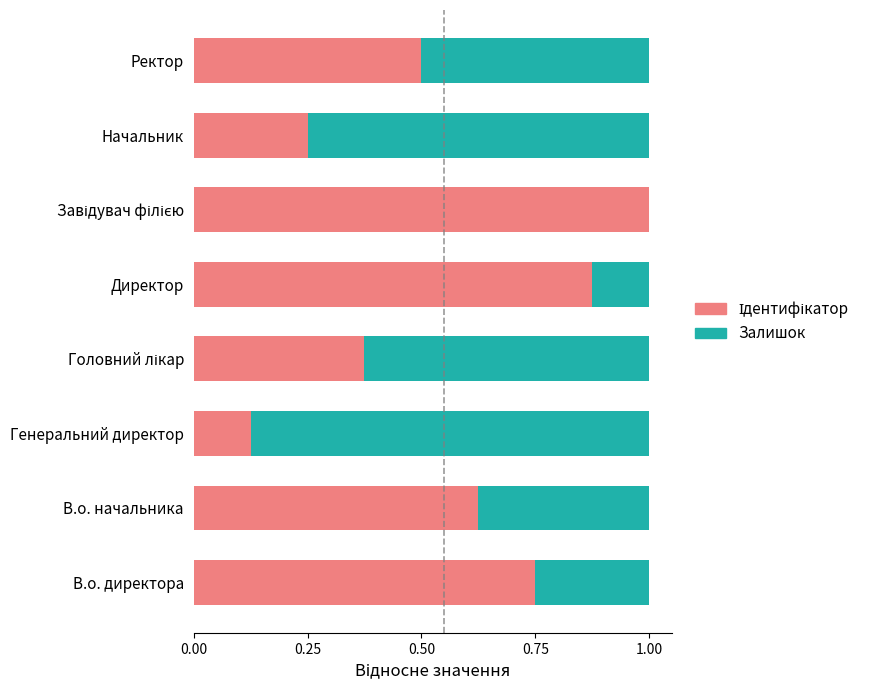

What is the total value across all series at Начальник?

1.0